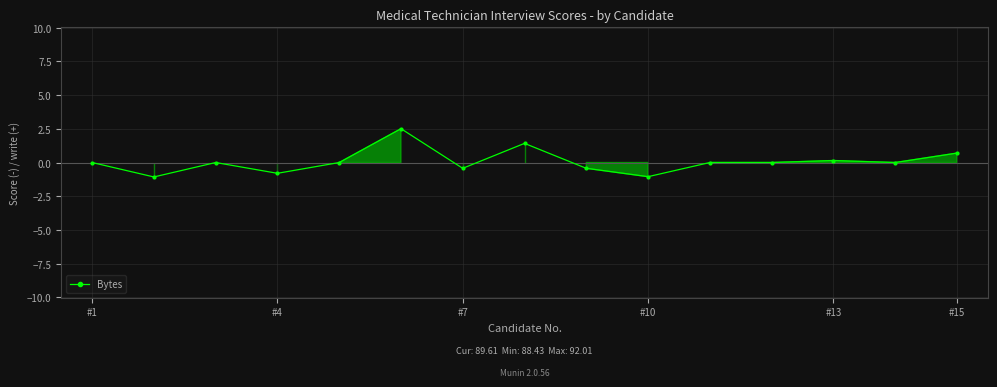

What is the value of the 6th point from the left?

2.5